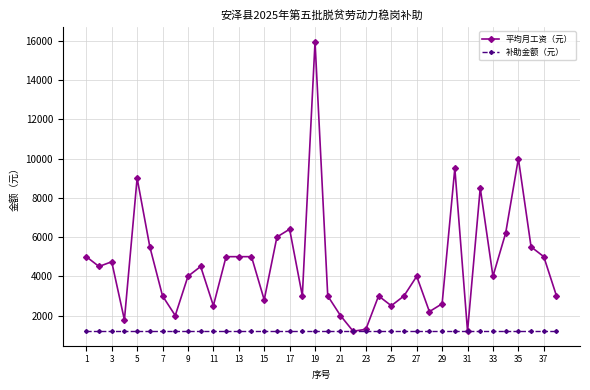

What is the minimum value shown in the chart?

1200